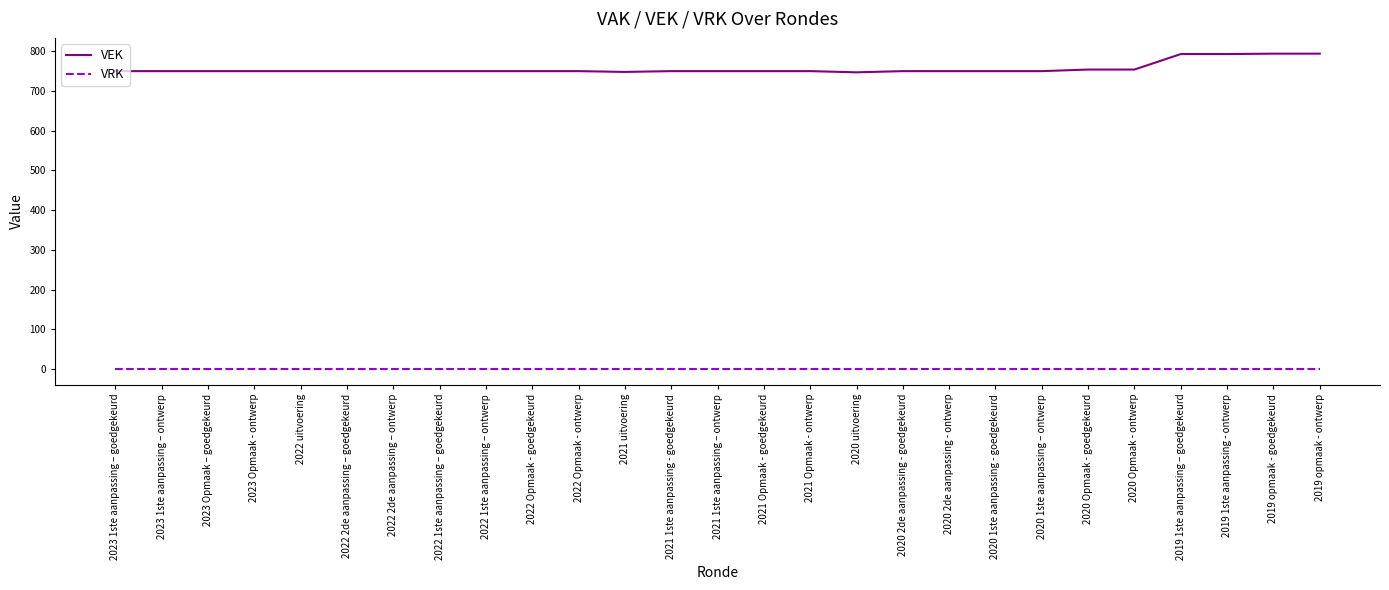

True or false: VRK and VEK intersect in this chart.

False